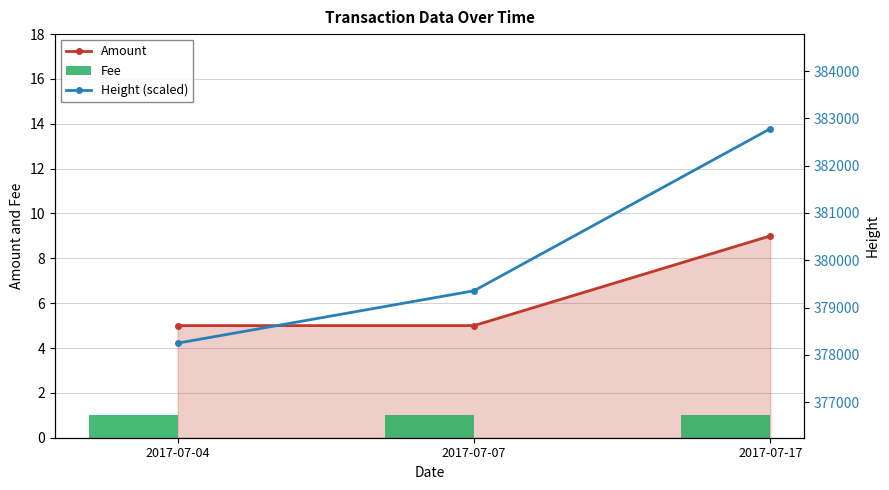

What are all the series names shown in the legend?

Amount, Fee, Height (scaled)